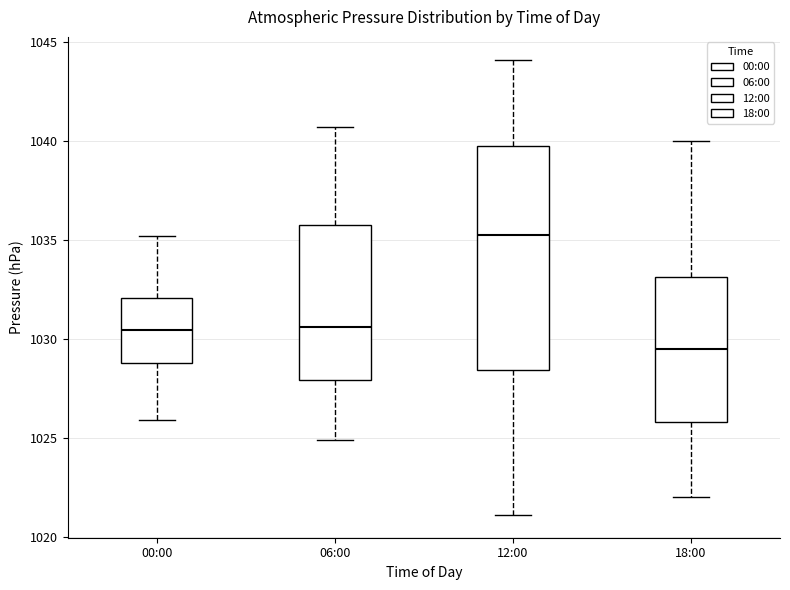

Where does the lower whisker of the box for 06:00 end on the y-axis? The values are not printed on the chart, so give them approximately, as read against the axis.

1025.0